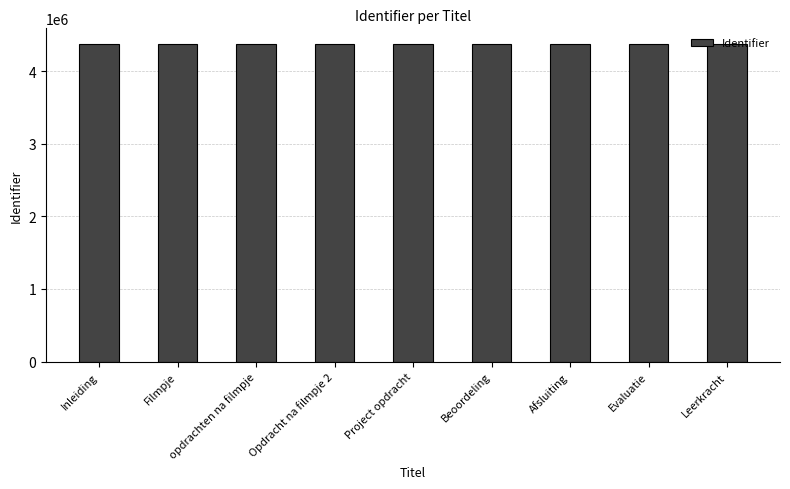

What is the label of the 7th bar from the right?

opdrachten na filmpje